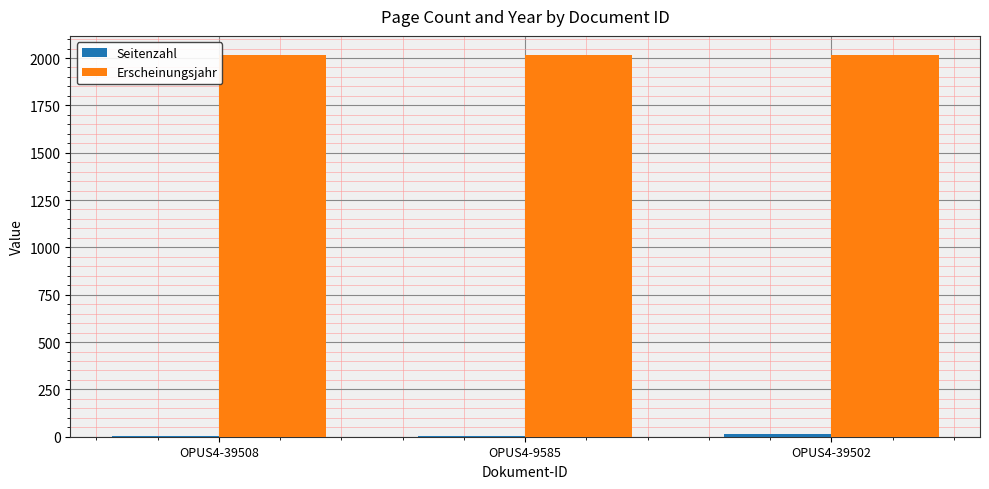

Which series has the largest total across all categories?

Erscheinungsjahr